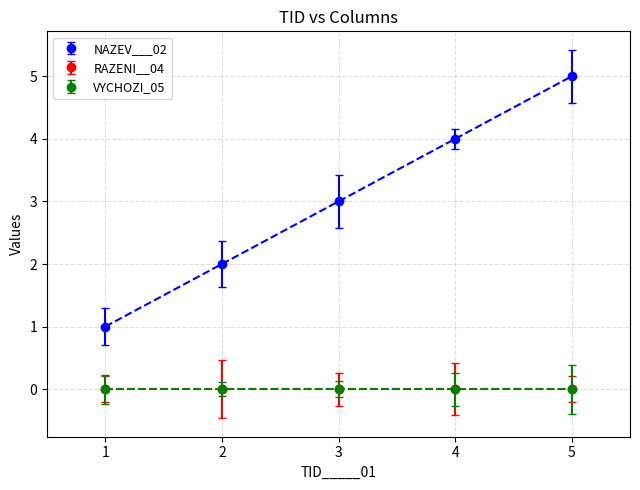

Where is NAZEV___02 nearest to the value 3?

3